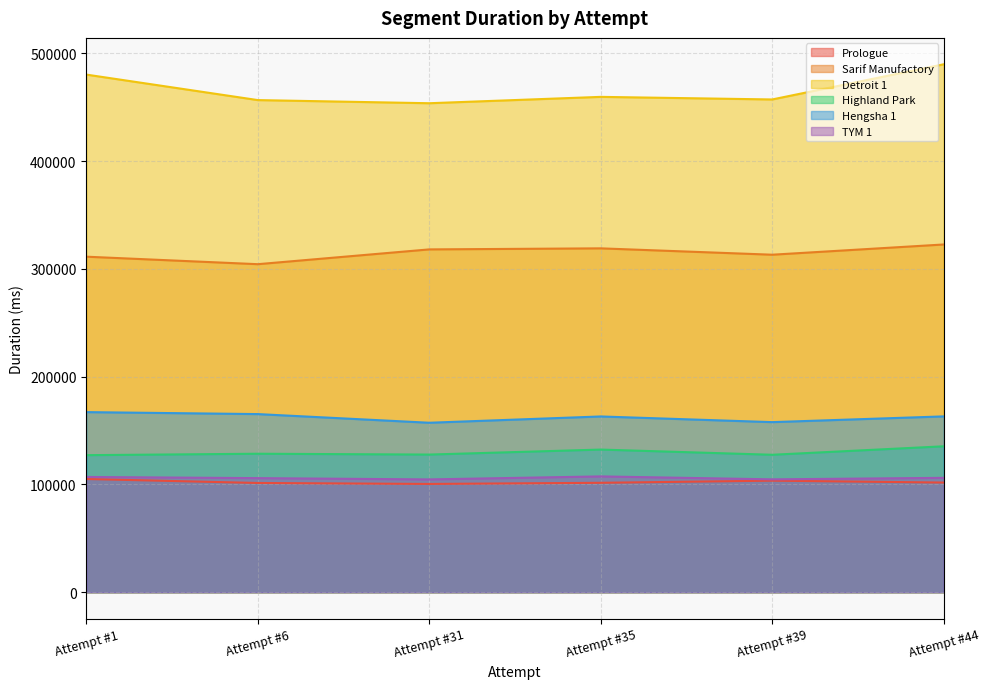

What is the value of the Detroit 1 point at the 2nd from the left?

456727